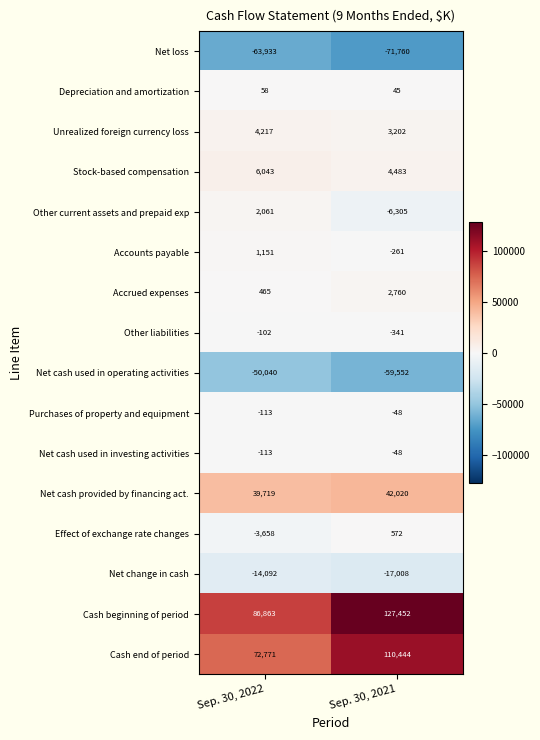

What is the lowest value of the Accrued expenses series?

465